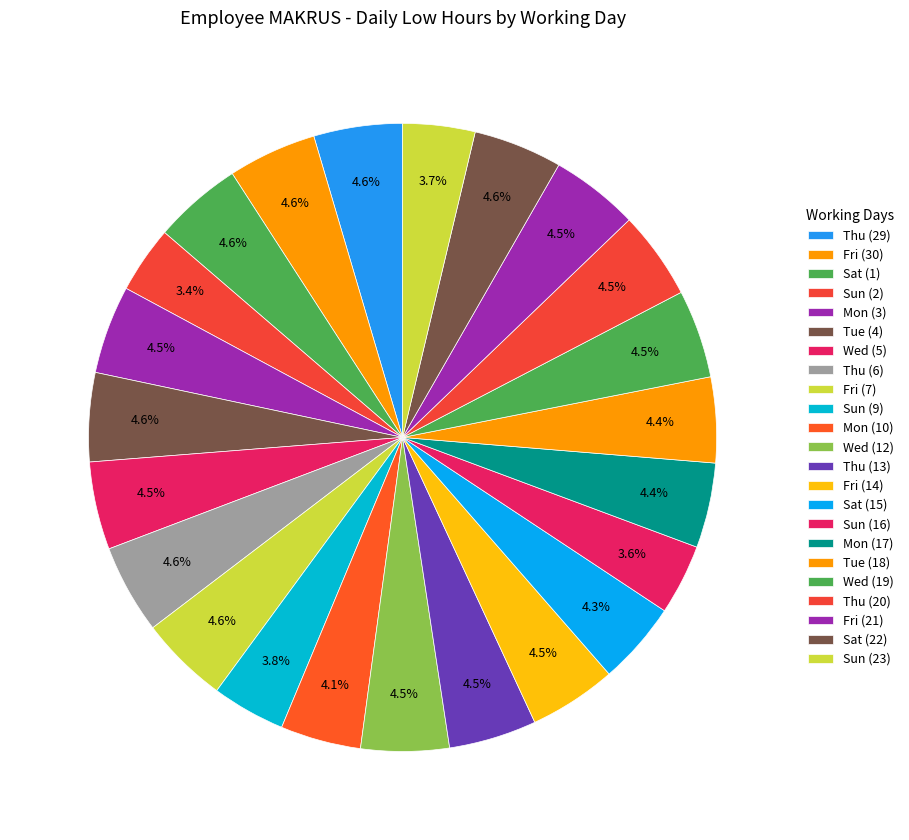

To the nearest percent, what portion does Mon (3) represent?

5%